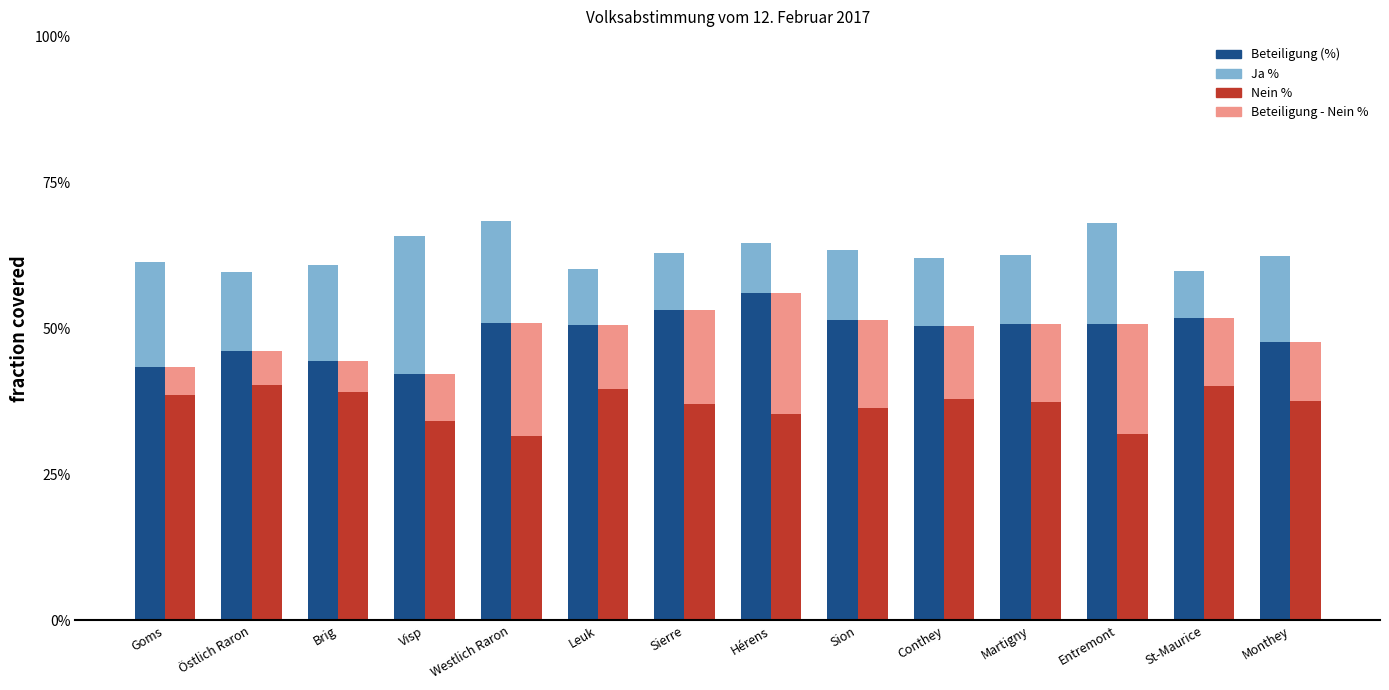

Reading right to left, what are all the values shown in this chart?

Beteiligung (%): 47.8	51.8	50.7	50.9	50.4	51.6	56.1	53.2	50.7	50.9	42.2	44.5	46.2	43.4
Ja %: 14.7	8.0	17.4	11.8	11.6	12.0	8.6	9.8	9.6	17.6	23.6	16.5	13.5	18.0
Nein %: 37.5	40.2	31.9	37.4	38.0	36.5	35.3	37.0	39.7	31.6	34.2	39.1	40.3	38.5
Beteiligung - Nein %: 10.2	11.6	18.8	13.5	12.4	15.1	20.7	16.2	11.0	19.3	8.0	5.4	5.9	4.9